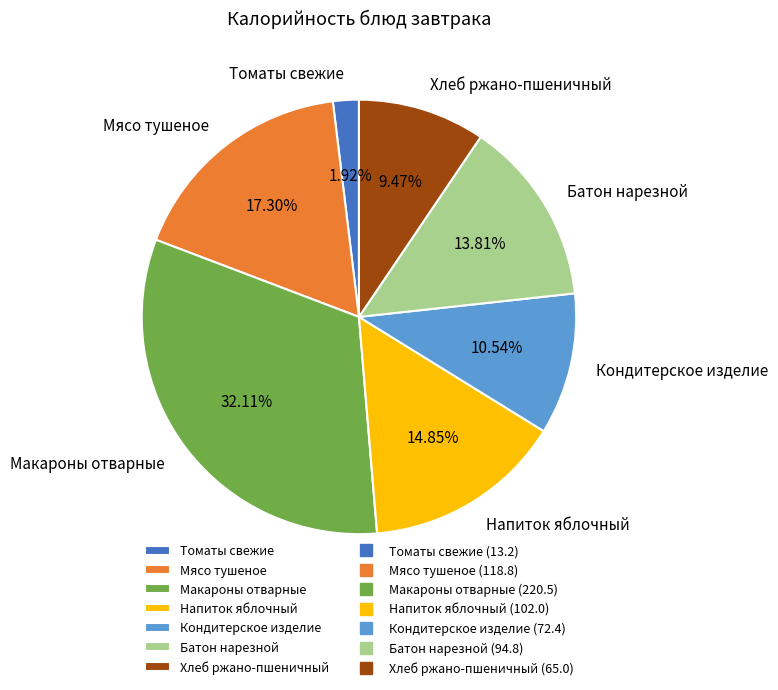

How many slices are in this pie chart?

7